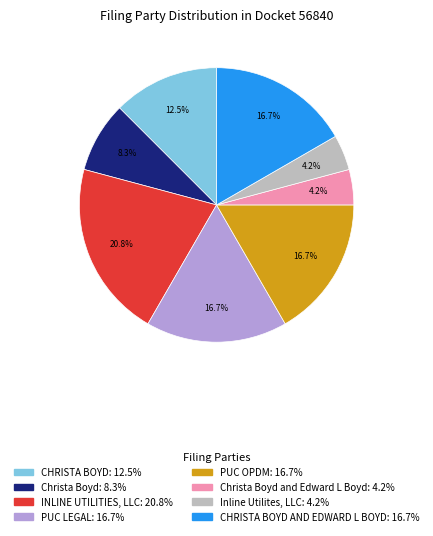

Does any single category account for the majority?

No